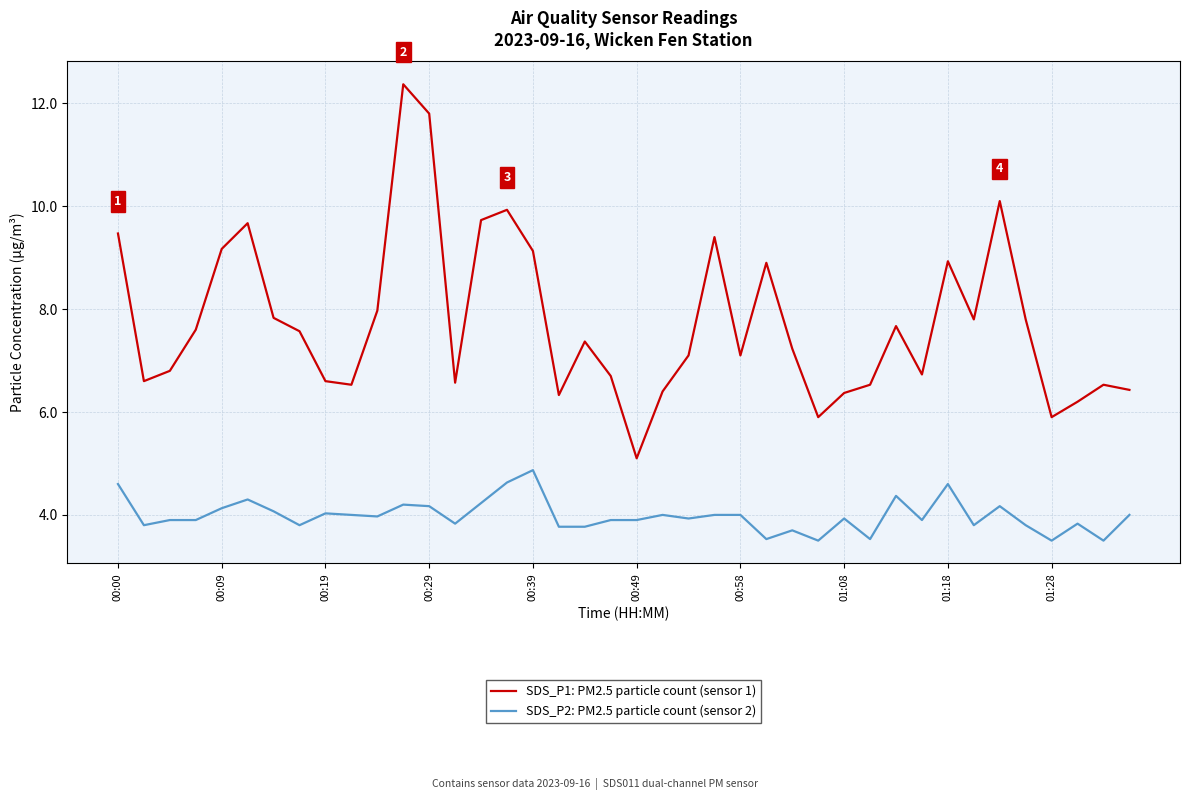

True or false: SDS_P1: PM2.5 particle count (sensor 1) and SDS_P2: PM2.5 particle count (sensor 2) intersect in this chart.

False